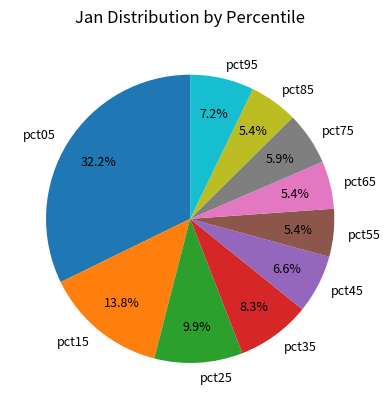

Does pct45 represent more than half of the total?

No